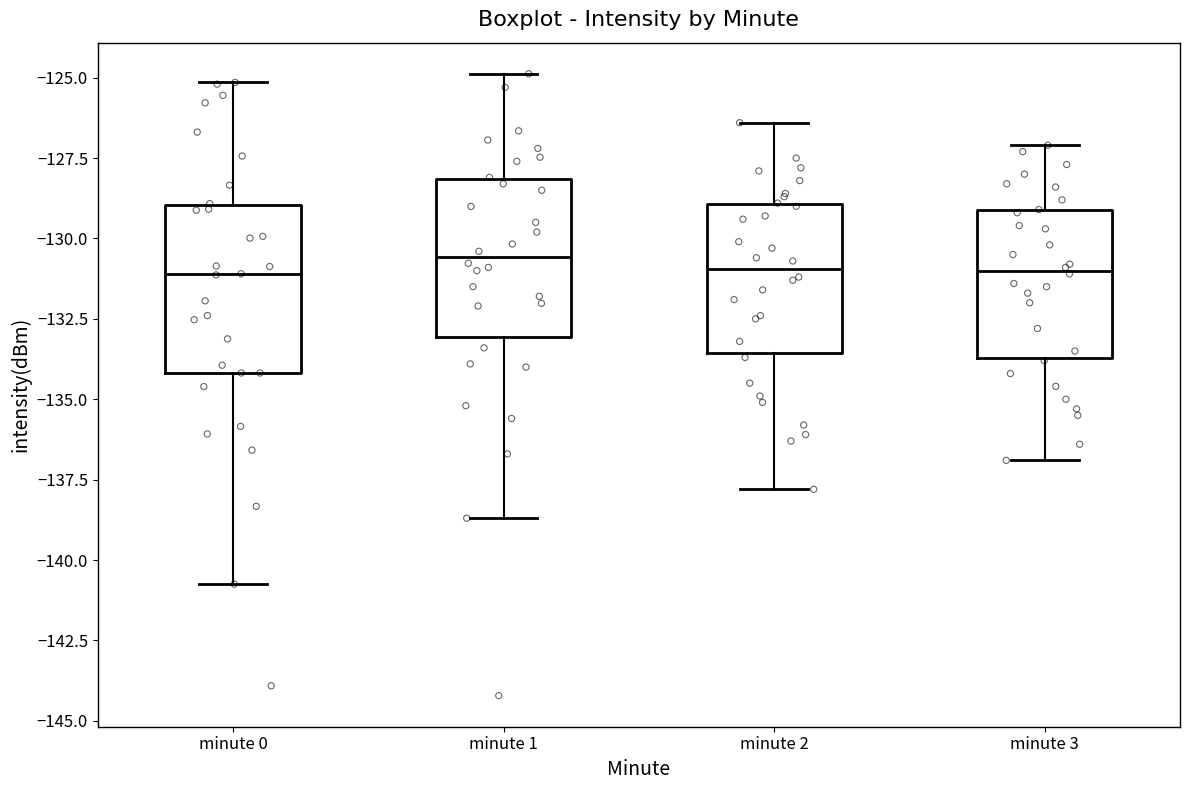

Reading left to right, read every box against the y-axis: the position of its median line, the range the box covers, and the ends of its whiskers. The values are not printed on the chart, so give them approximately, as read against the axis.

minute 0: median -131.0, box -134.0 to -129.0, whiskers -140.5 to -125.0
minute 1: median -130.5, box -133.0 to -128.0, whiskers -138.5 to -125.0
minute 2: median -131.0, box -133.5 to -129.0, whiskers -138.0 to -126.5
minute 3: median -131.0, box -133.5 to -129.0, whiskers -137.0 to -127.0